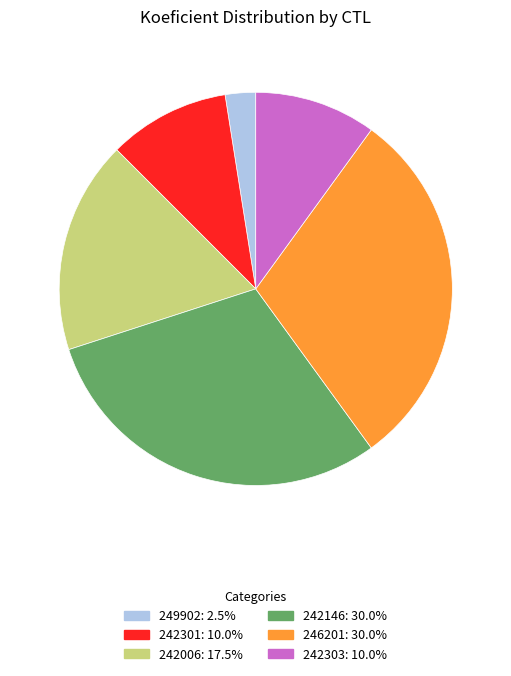

What is the smallest slice in the pie chart?

249902